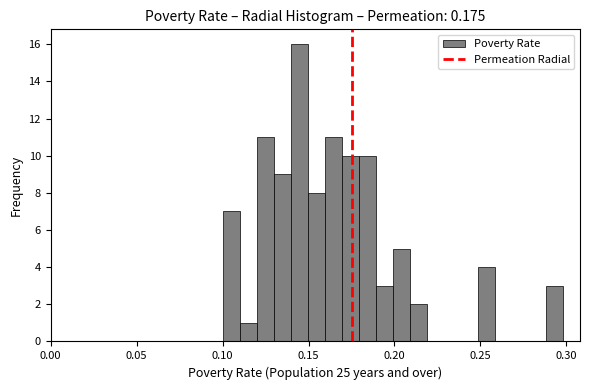

Read against the x-axis, roughly where is the centre of the tallest bar?

0.145